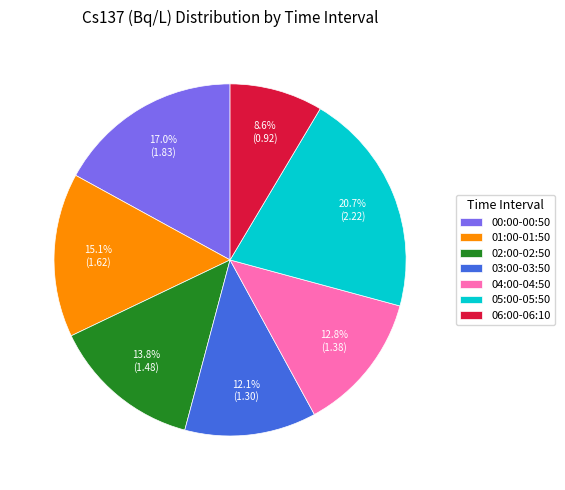

Which category has the smallest portion of the pie?

06:00-06:10